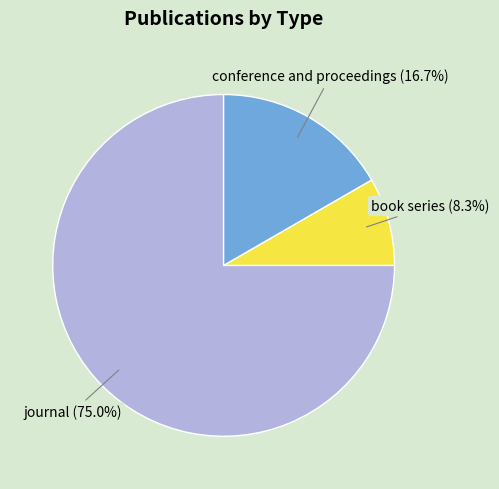

Count the number of slices in the pie.

3